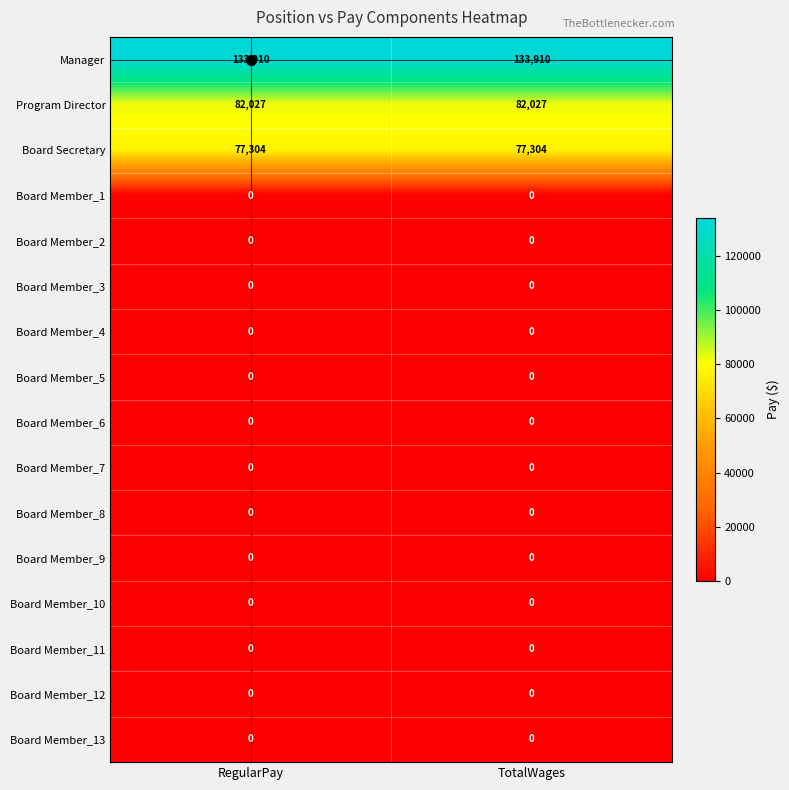

Which series has the largest total across all categories?

Manager